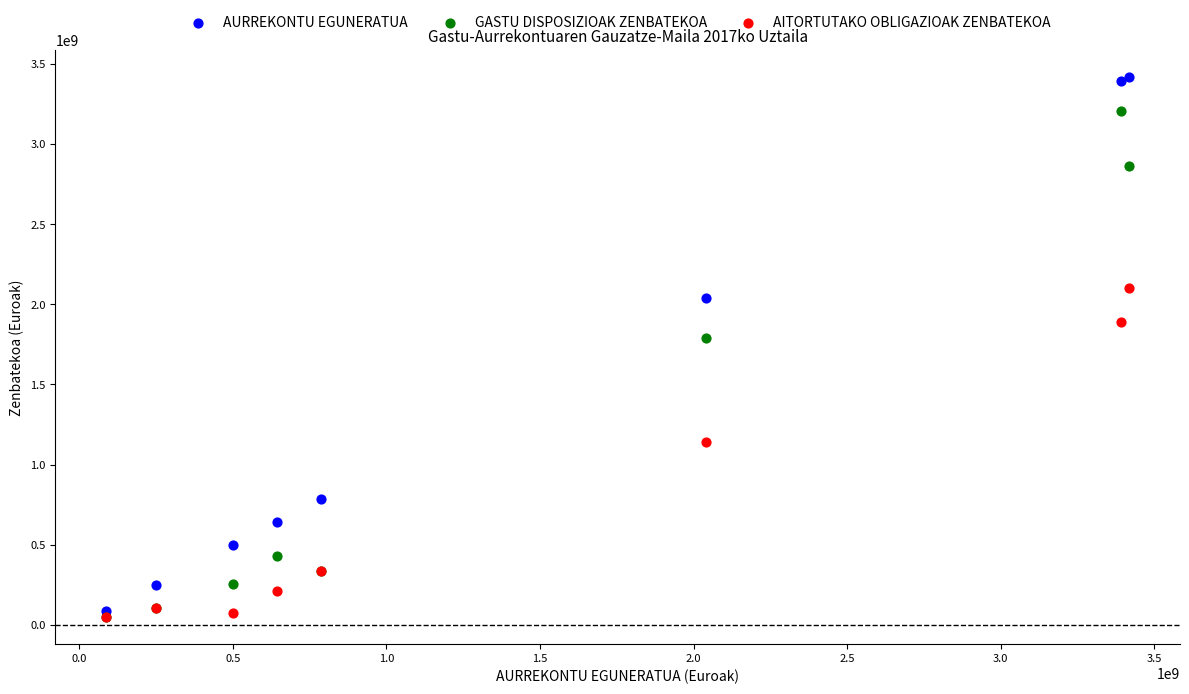

Which series has the largest Y range (max minus min)?

AURREKONTU EGUNERATUA